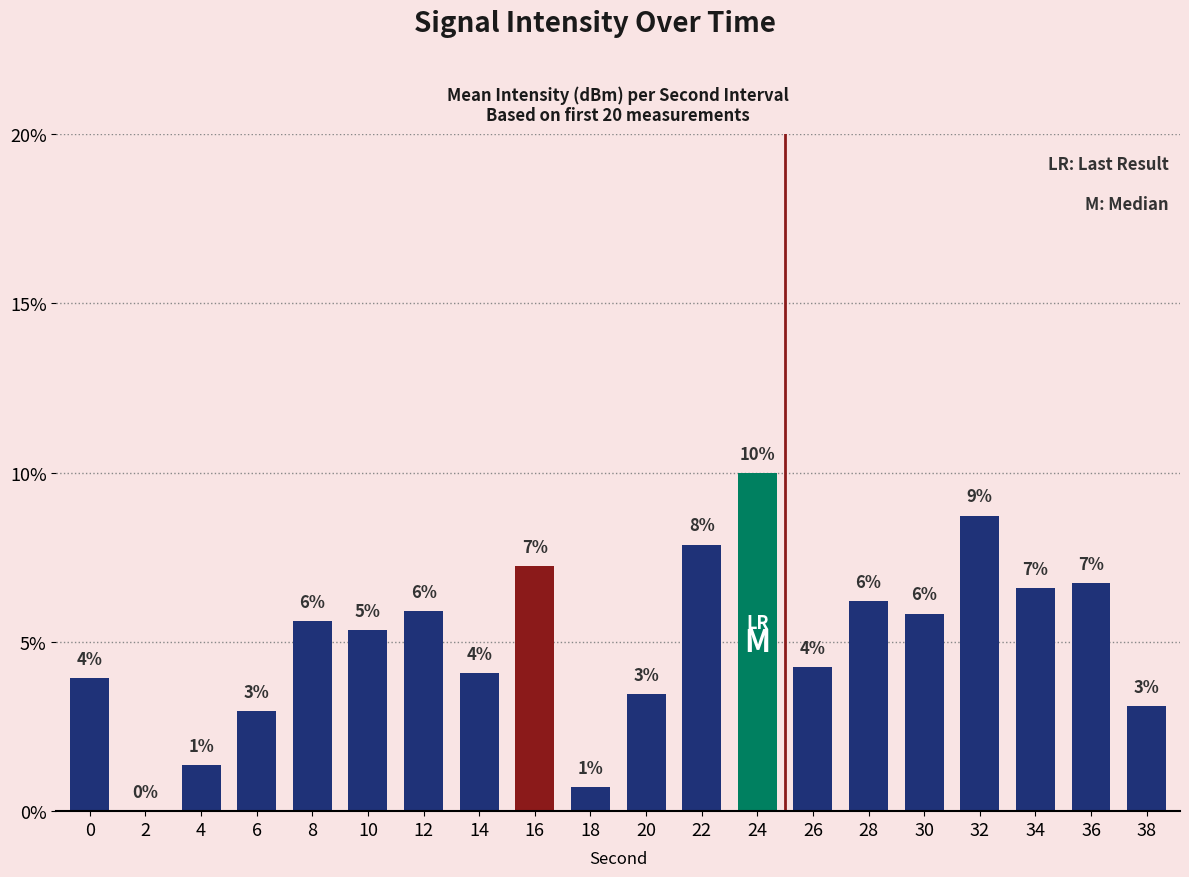

Approximately how many times larger is the value at 26 compared to 24?

0.4